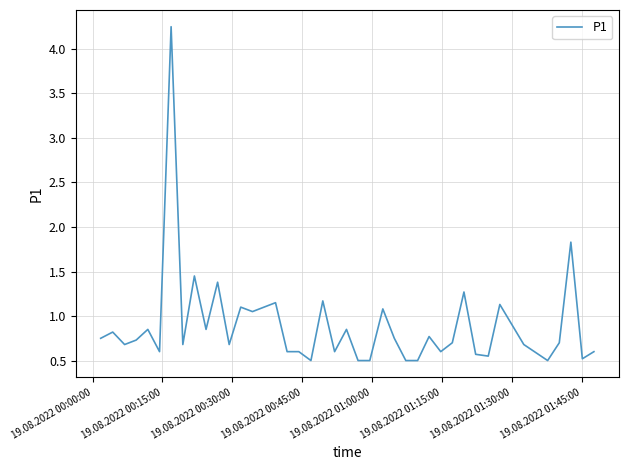

What is the minimum value shown in the chart?

0.5